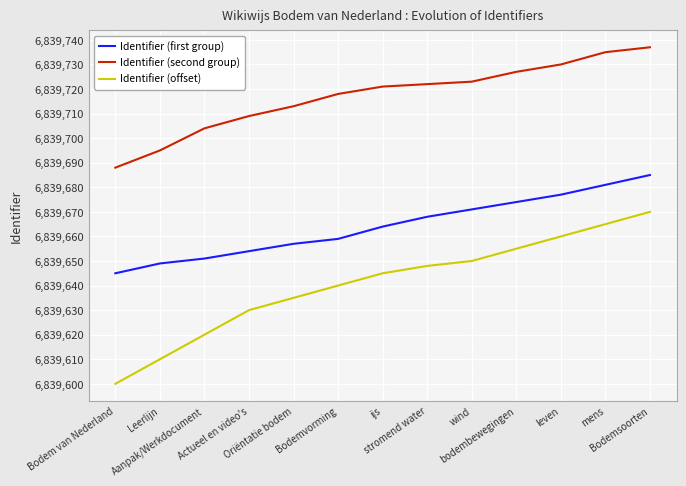

Reading right to left, extract all data points from this chart.

Identifier (first group): Bodemsoorten=6839685	mens=6839681	leven=6839677	bodembewegingen=6839674	wind=6839671	stromend water=6839668	ijs=6839664	Bodemvorming=6839659	Oriëntatie bodem=6839657	Actueel en video's=6839654	Aanpak/Werkdocument=6839651	Leerlijn=6839649	Bodem van Nederland=6839645
Identifier (second group): Bodemsoorten=6839737	mens=6839735	leven=6839730	bodembewegingen=6839727	wind=6839723	stromend water=6839722	ijs=6839721	Bodemvorming=6839718	Oriëntatie bodem=6839713	Actueel en video's=6839709	Aanpak/Werkdocument=6839704	Leerlijn=6839695	Bodem van Nederland=6839688
Identifier (offset): Bodemsoorten=6839670	mens=6839665	leven=6839660	bodembewegingen=6839655	wind=6839650	stromend water=6839648	ijs=6839645	Bodemvorming=6839640	Oriëntatie bodem=6839635	Actueel en video's=6839630	Aanpak/Werkdocument=6839620	Leerlijn=6839610	Bodem van Nederland=6839600